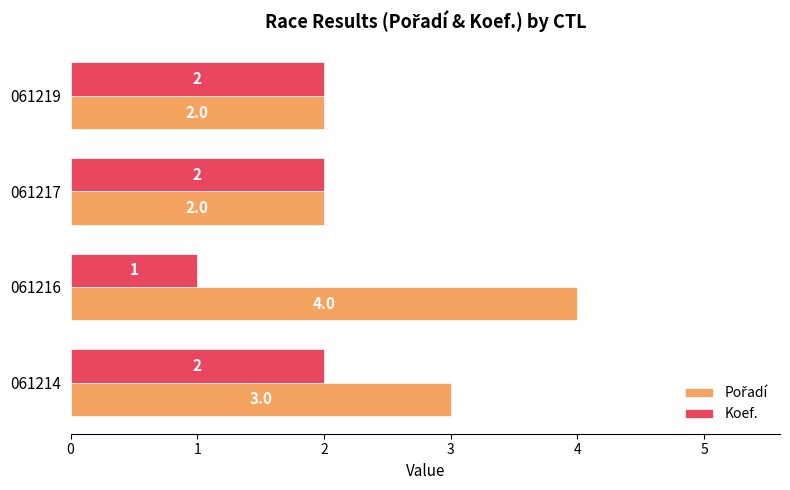

True or false: Koef. has a value of 1 at 061216.

True